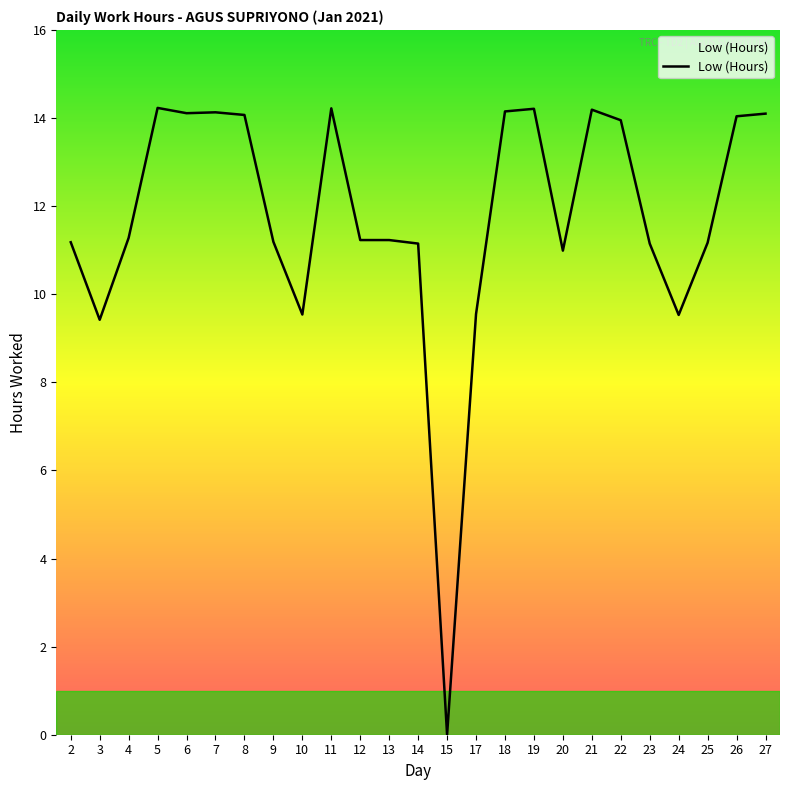

What is the difference between the maximum and second lowest values?

4.8